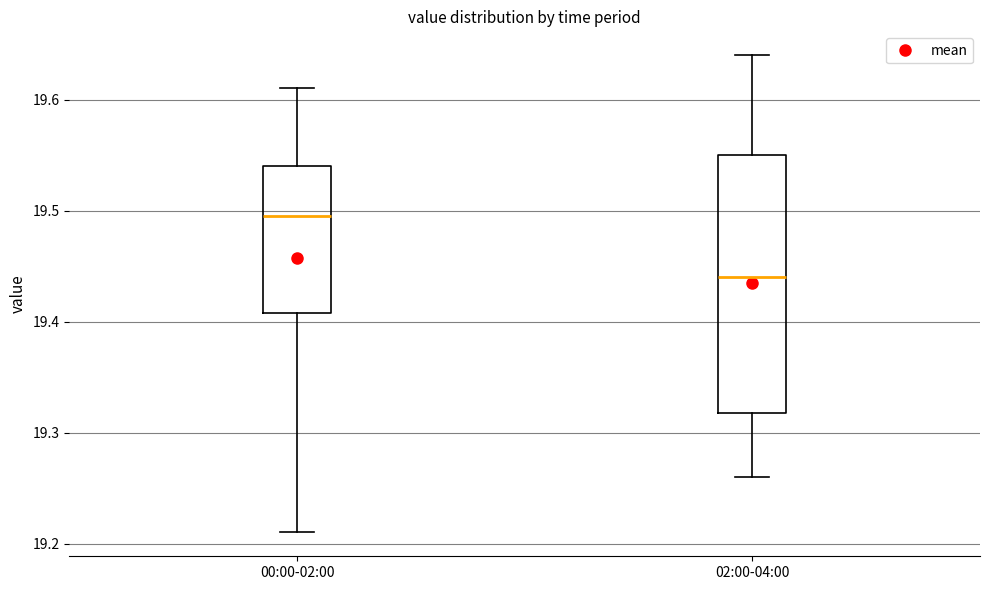

Which box is the tallest, from its lower edge to its upper edge?

02:00-04:00